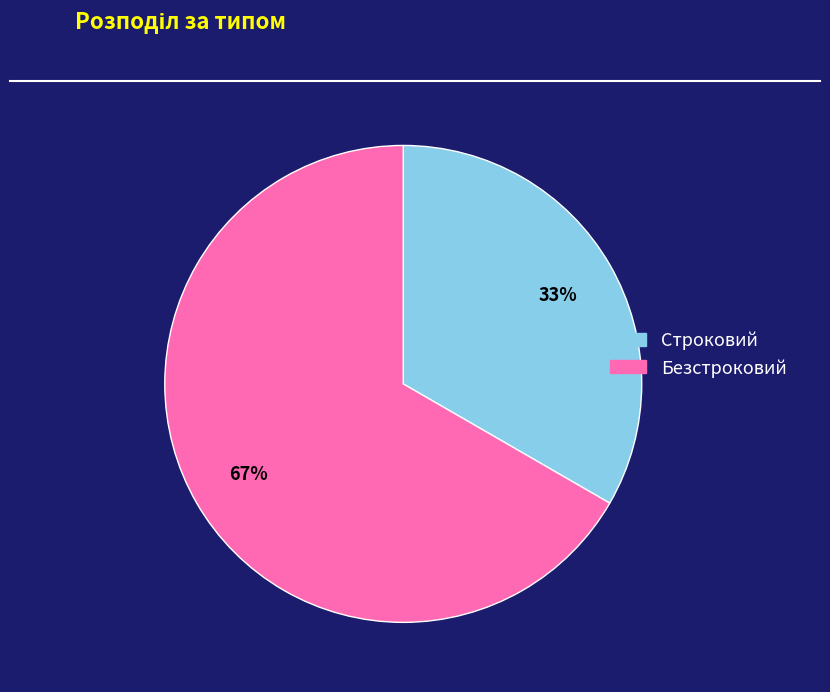

Rank the categories by value from lowest to highest.

Строковий, Безстроковий